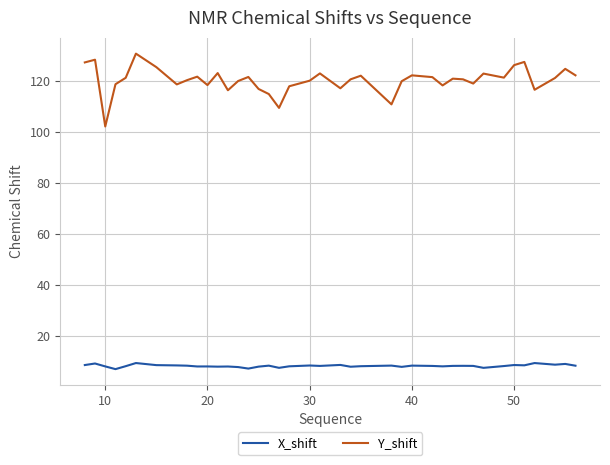

True or false: Y_shift and X_shift cross at least once.

False